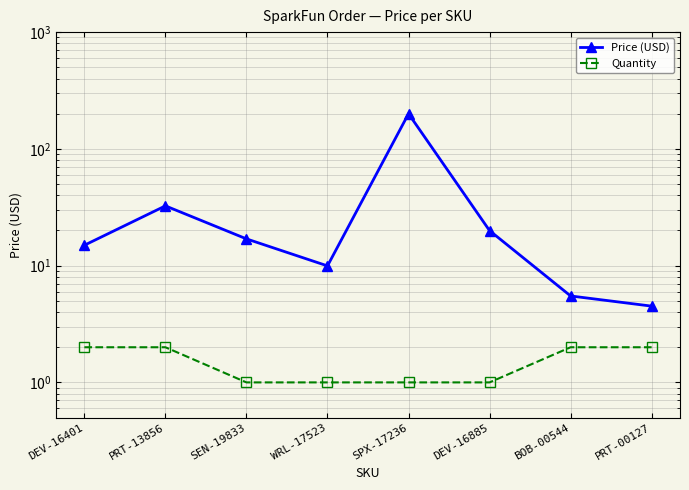

True or false: Price (USD) and Quantity cross at least once.

False